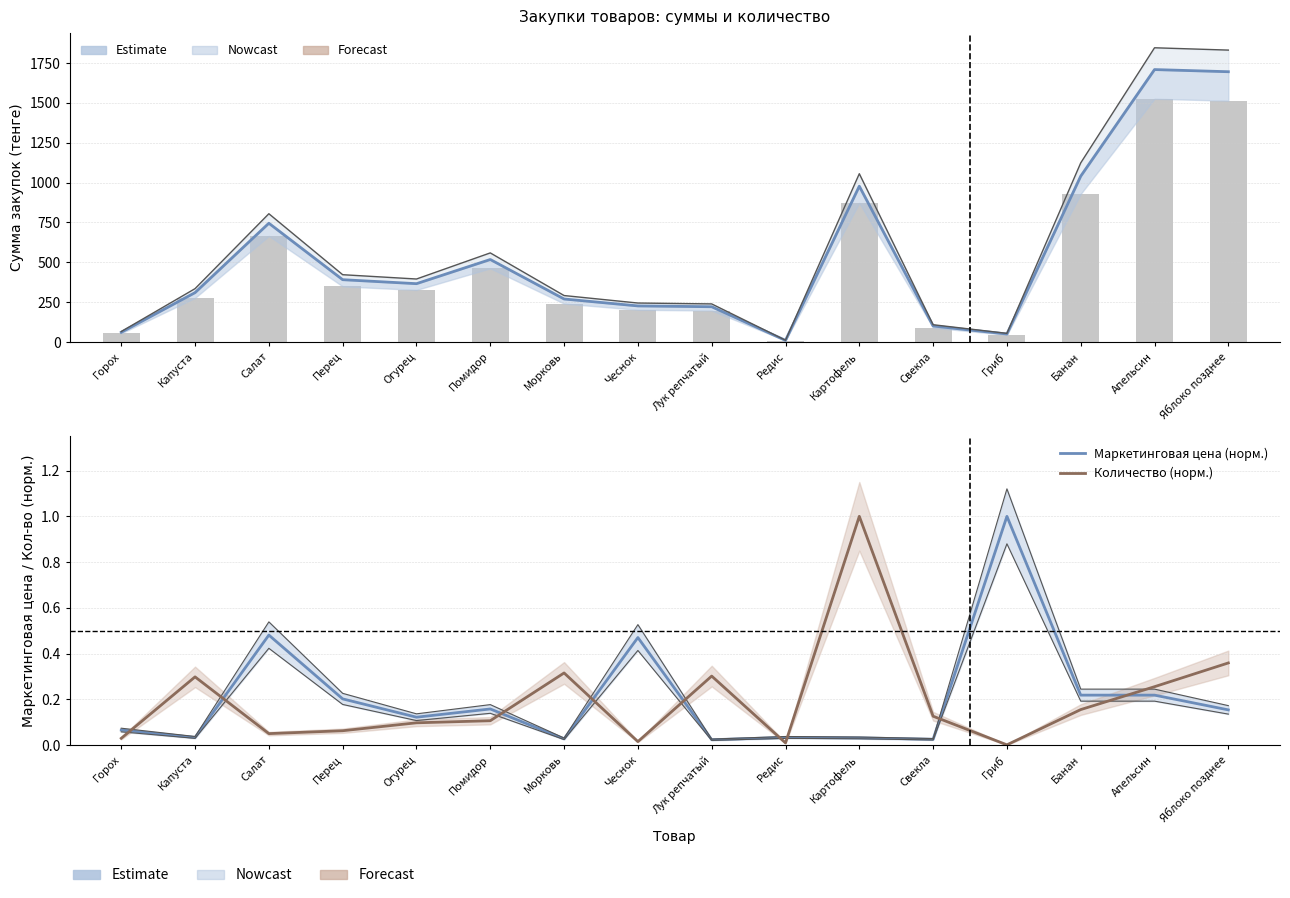

Is the value of Сумма без НДС (тыс.тг) at Огурец greater than the value of Маркетинговая цена (норм.) at Капуста?

Yes